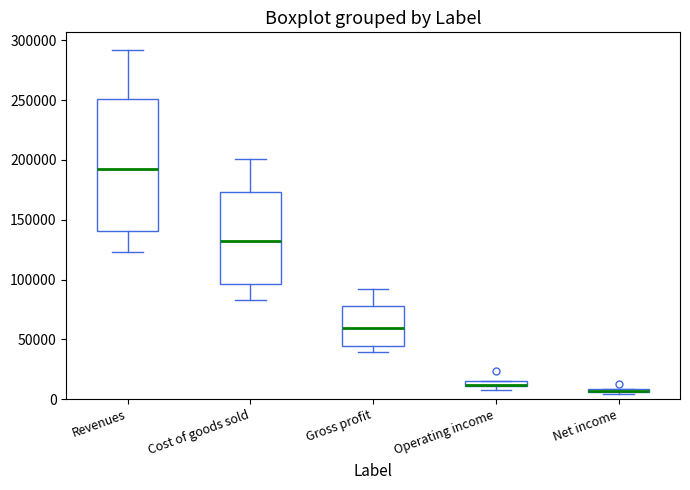

Comparing the boxes themselves (not the whiskers), which one is the tallest?

Revenues